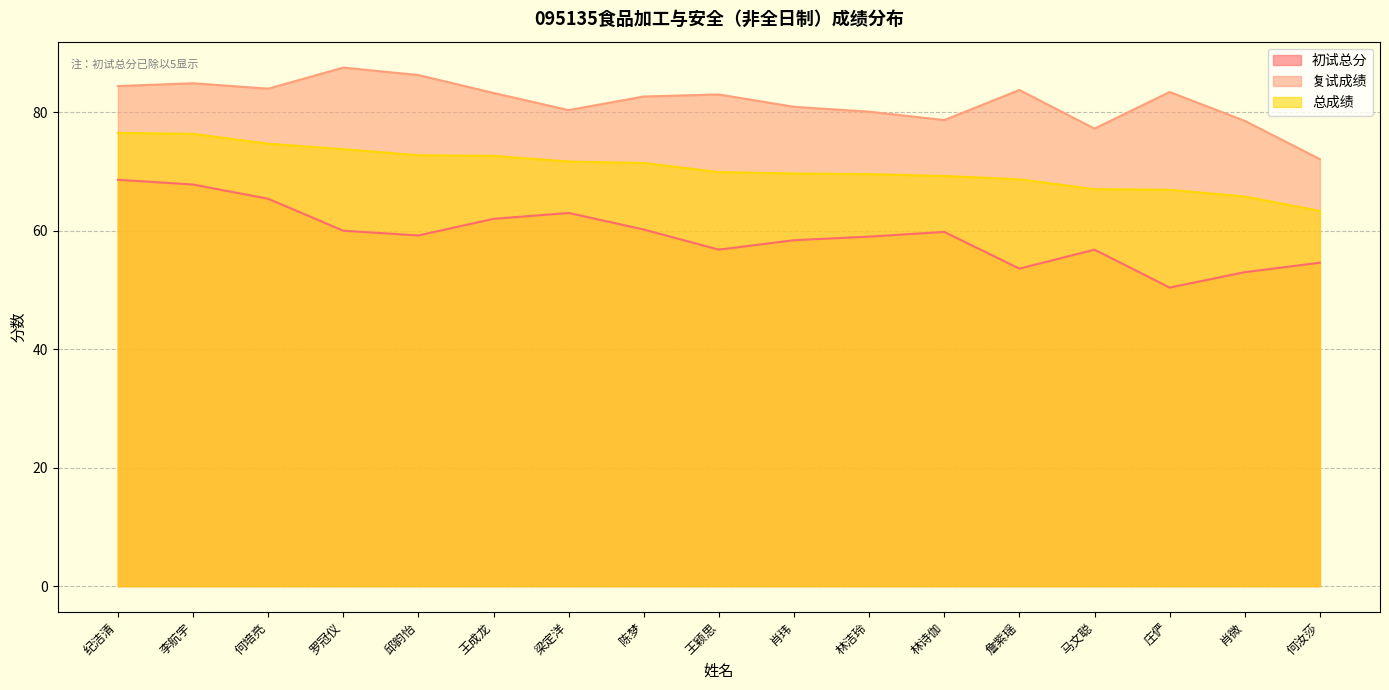

What are all the series names shown in the legend?

初试总分, 复试成绩, 总成绩